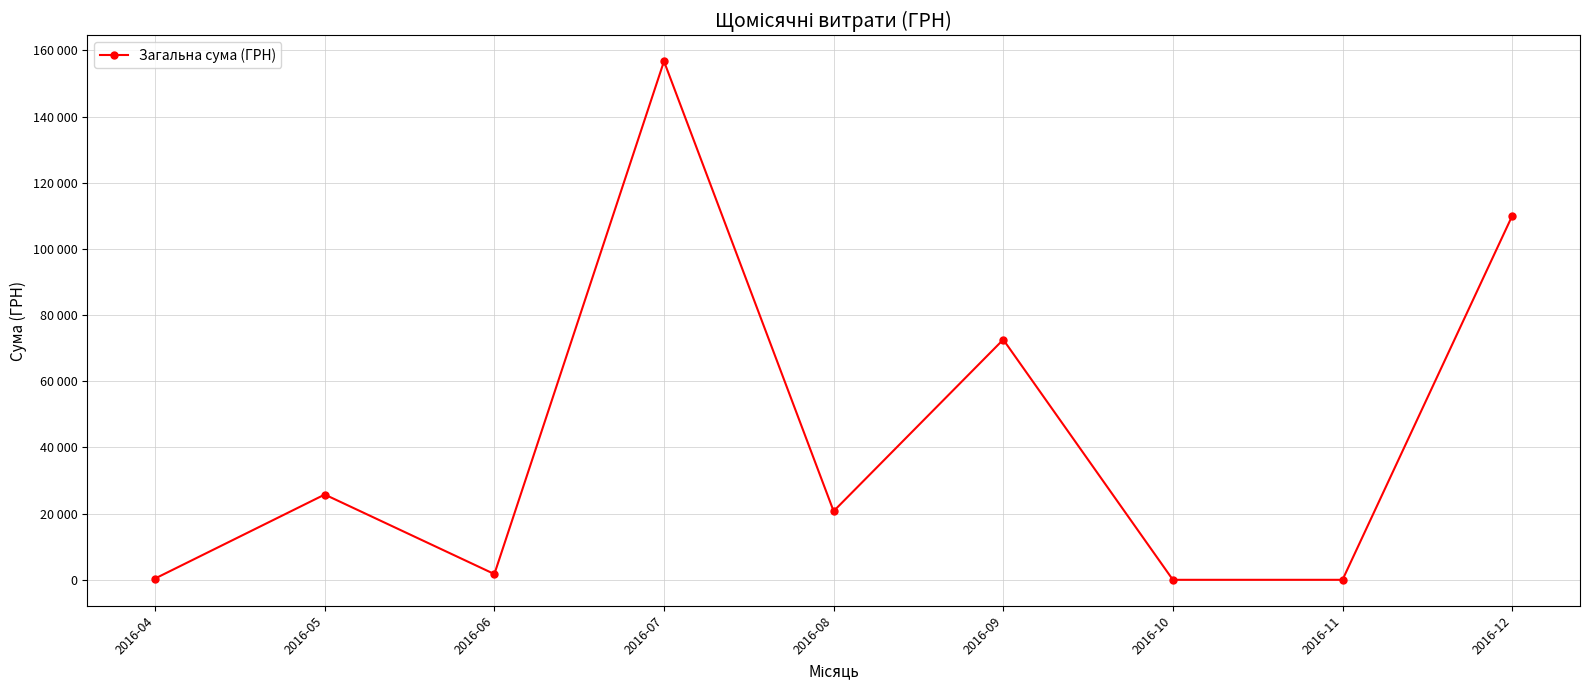

Reading right to left, what are all the values shown in this chart?

109956.0	0.0	0.0	72587.2	20746.6	156697.6	1735.0	25770.2	394.0